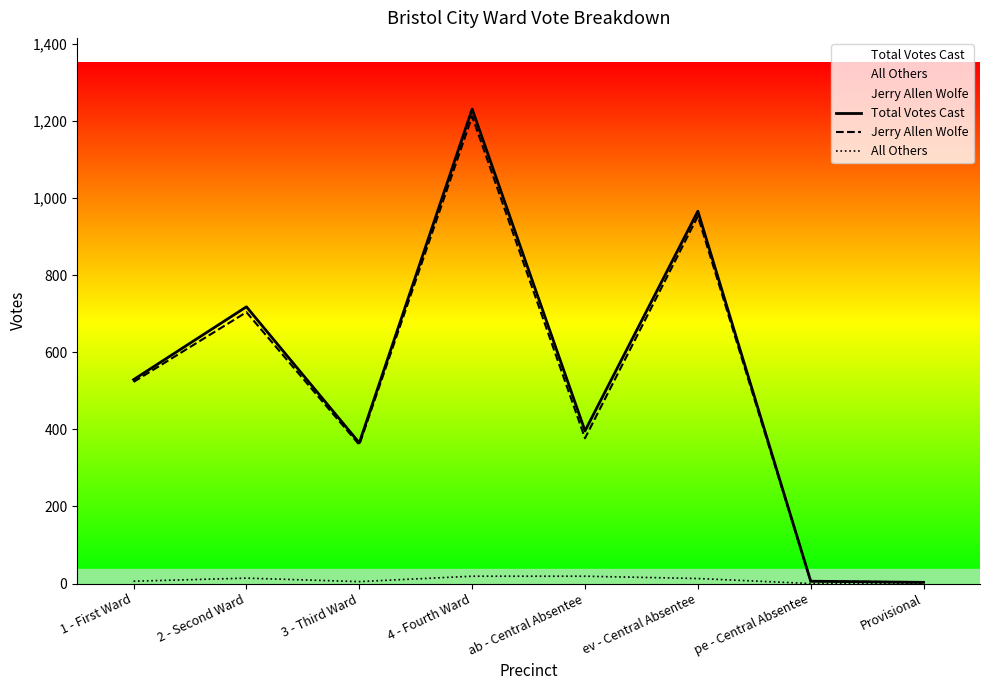

Is it true that Jerry Allen Wolfe equals 953 at ev - Central Absentee?

True